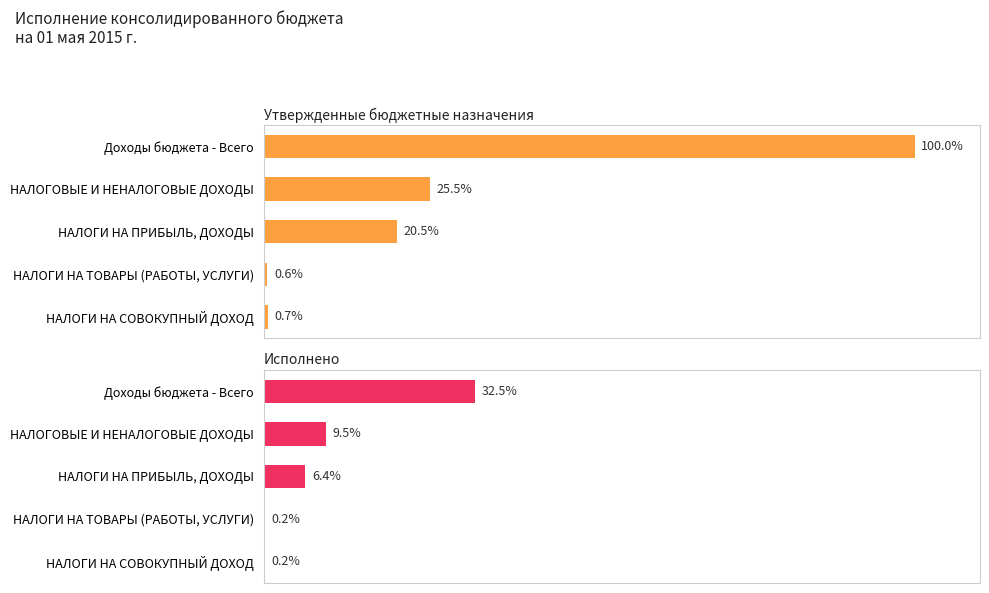

List the labels in order of Утвержденные бюджетные назначения value, smallest first.

НАЛОГИ НА ТОВАРЫ (РАБОТЫ, УСЛУГИ), НАЛОГИ НА СОВОКУПНЫЙ ДОХОД, НАЛОГИ НА ПРИБЫЛЬ, ДОХОДЫ, НАЛОГОВЫЕ И НЕНАЛОГОВЫЕ ДОХОДЫ, Доходы бюджета - Всего